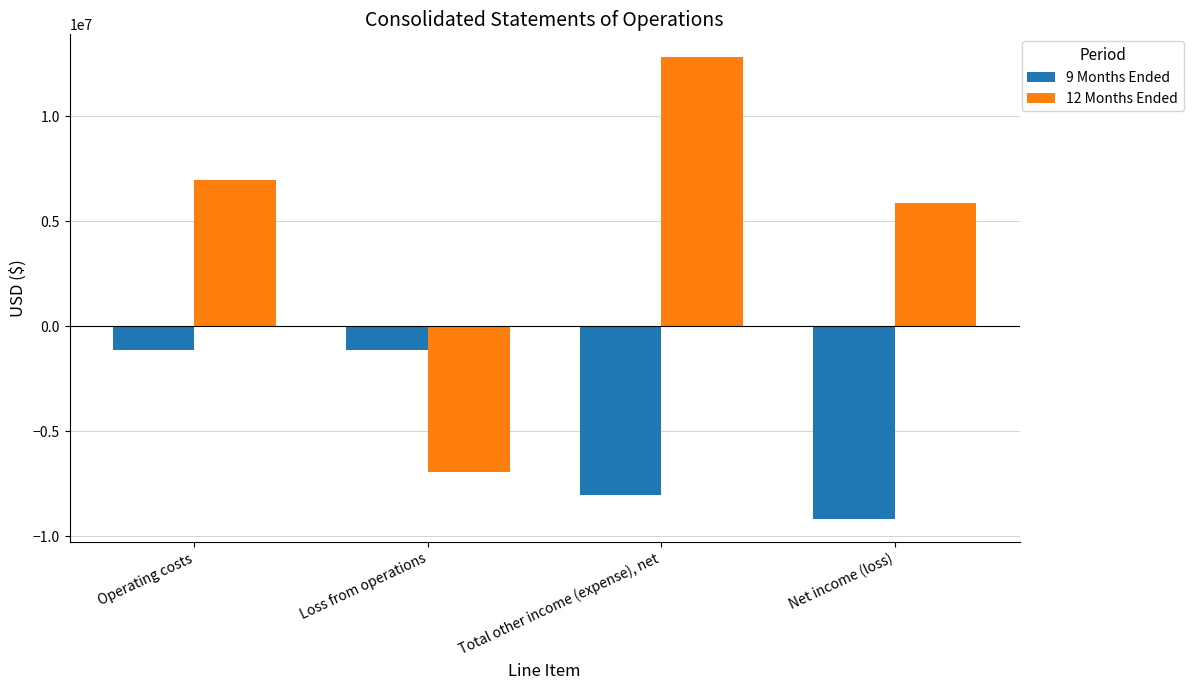

Reading left to right, extract all data points from this chart.

9 Months Ended: Operating costs=-1125460	Loss from operations=-1125460	Total other income (expense), net=-8062897	Net income (loss)=-9188357
12 Months Ended: Operating costs=6943312	Loss from operations=-6943312	Total other income (expense), net=12789815	Net income (loss)=5846503